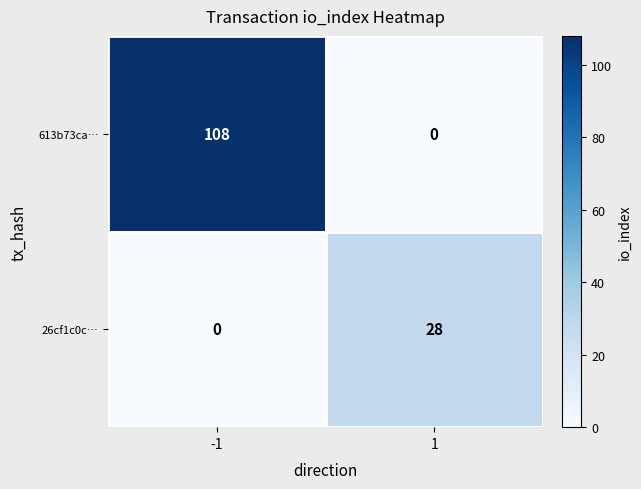

Which series has the largest range (max minus min)?

613b73ca…